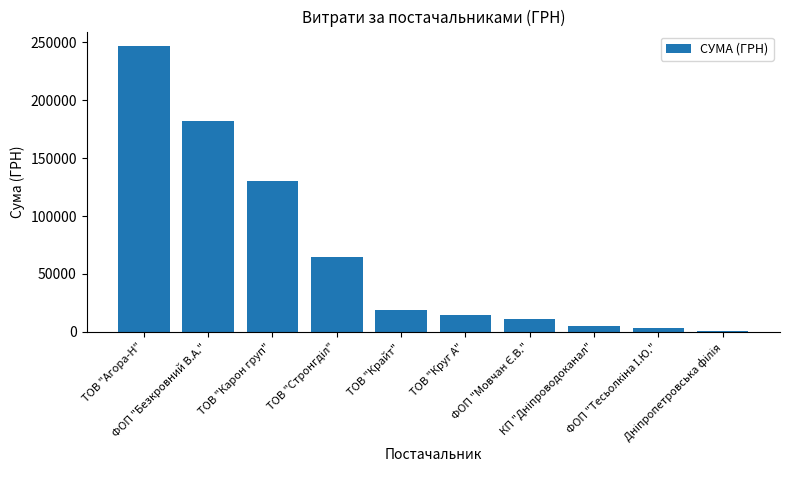

What is the maximum value shown in the chart?

246767.1